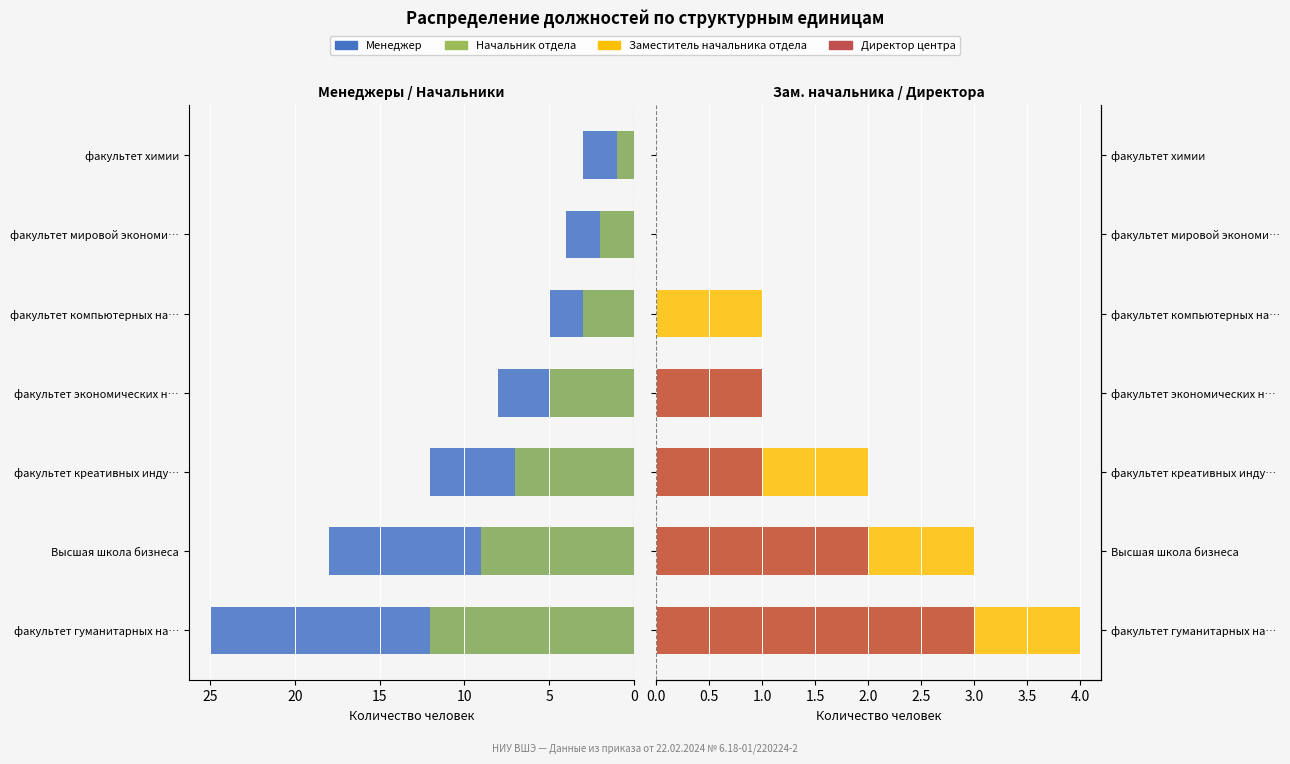

The Начальник отдела series shows 7 at факультет креативных инду…. True or false?

True